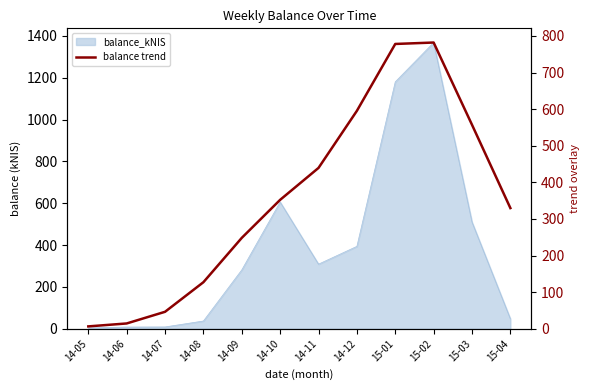

What value does the data have at 14-12?

595.5